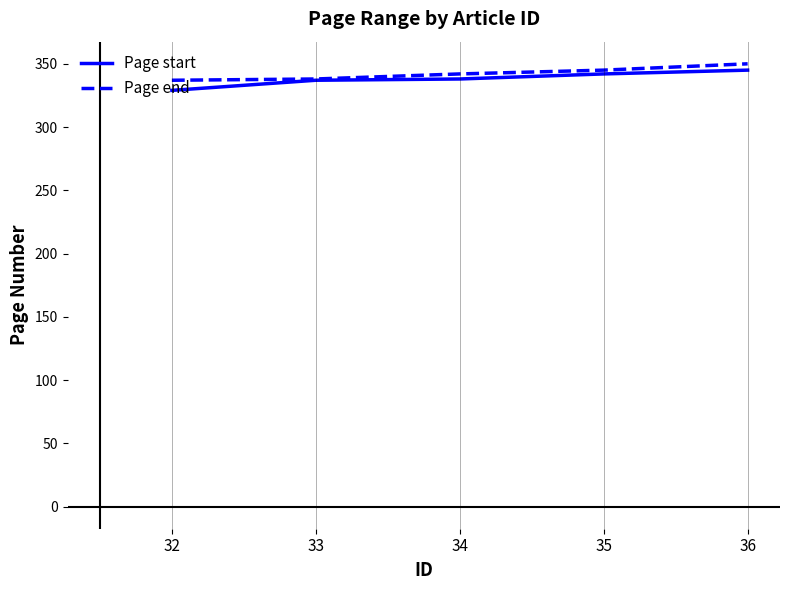

Read the Page start value at 32, to the nearest 5.

330